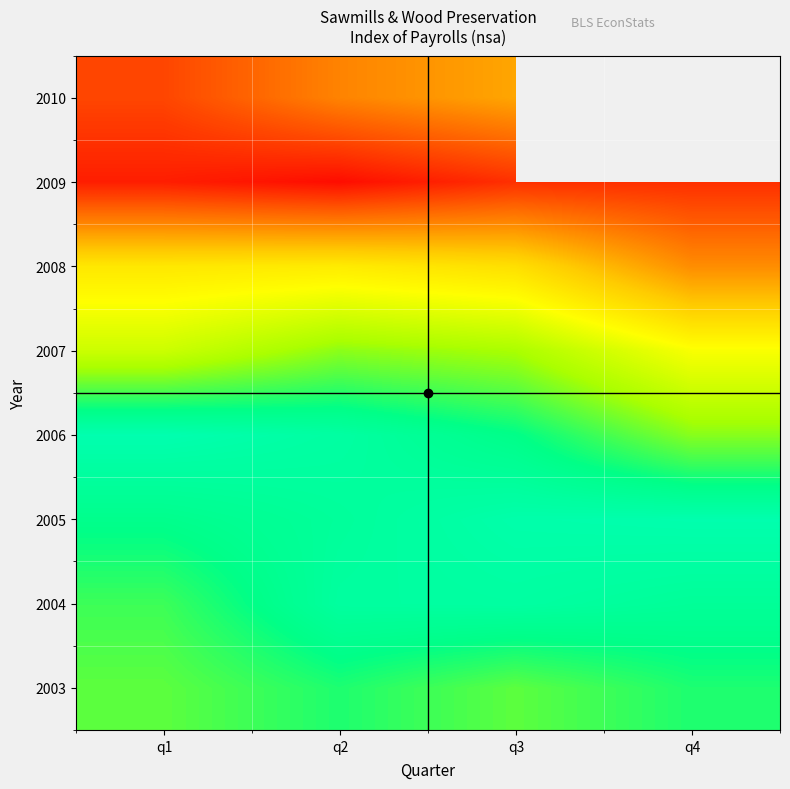

The 2008 series shows 120.6 at q3. True or false?

False